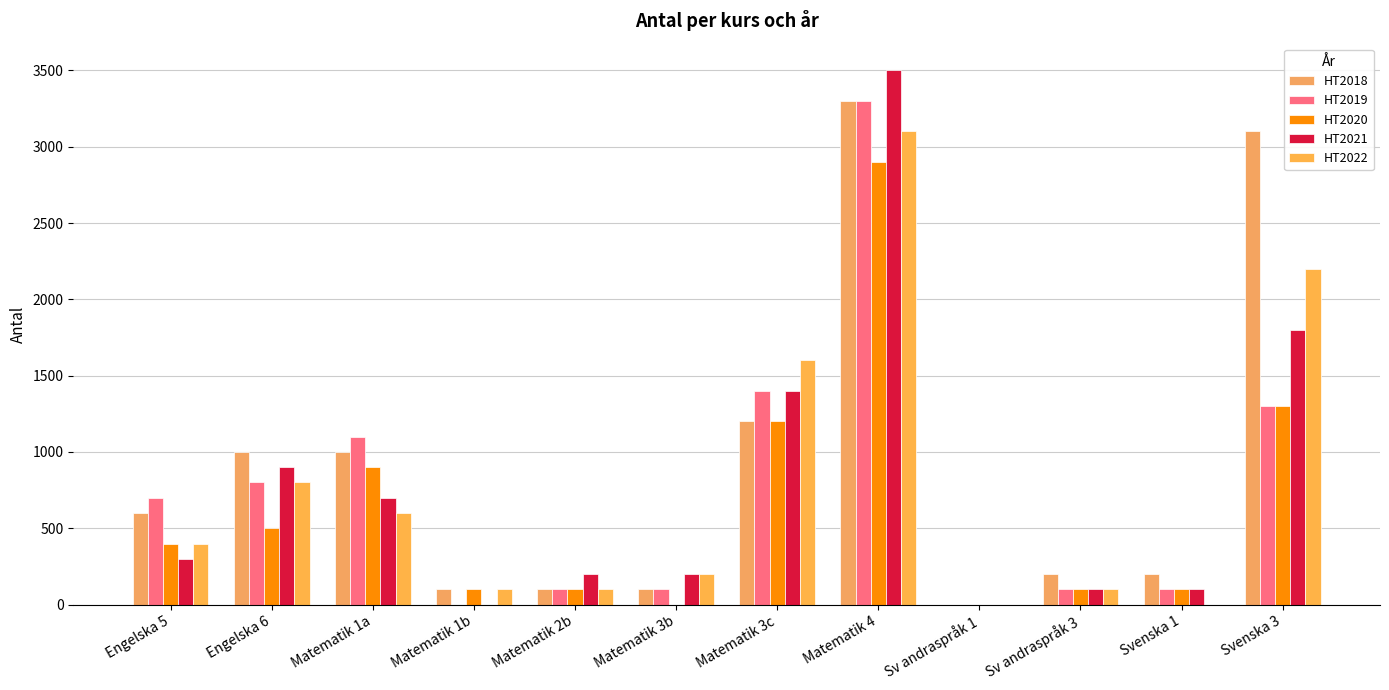

Where is HT2021 nearest to the value 1750?

Svenska 3